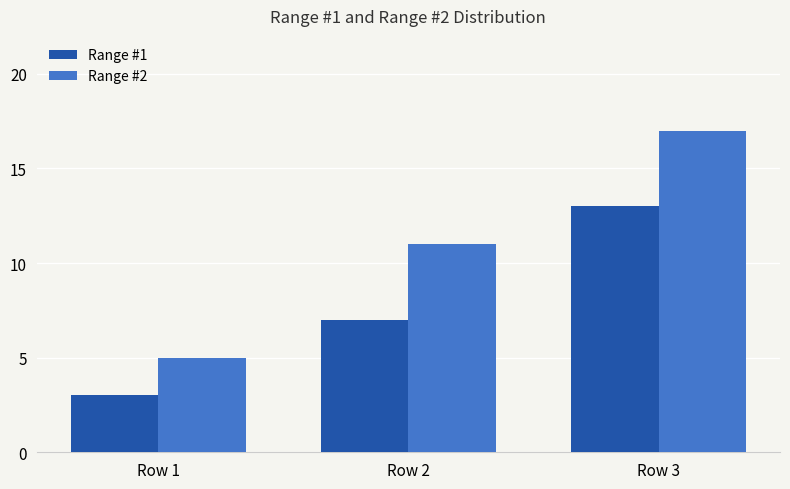

What is the difference between the maximum and minimum values in the Range #1 series?

10